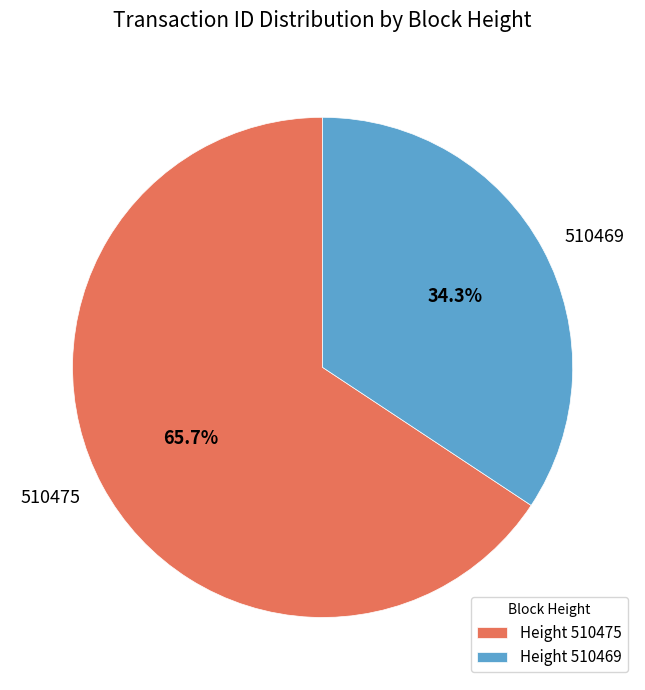

Which has a higher value, 510469 or 510475?

510475